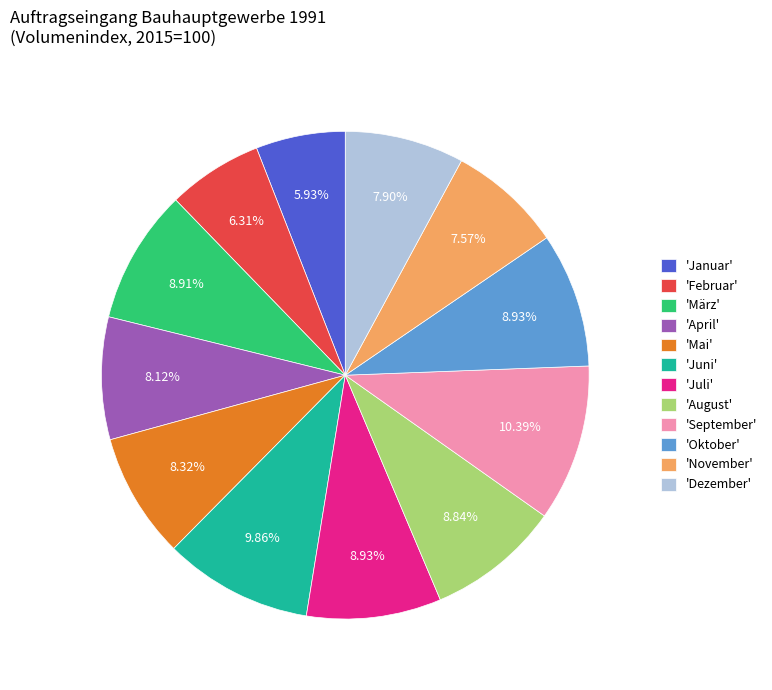

Approximately how many times larger is the value at 'Februar' compared to 'Juni'?

0.6